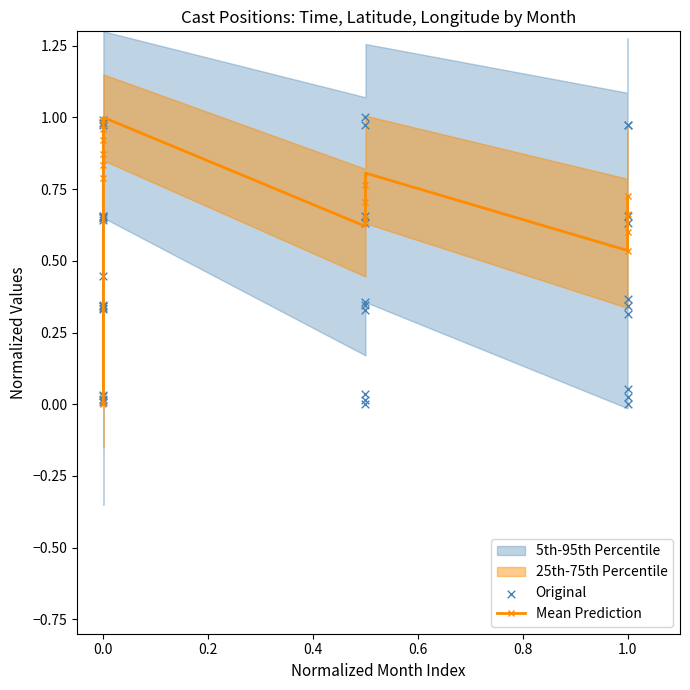

Which series has the largest total across all categories?

Mean Prediction